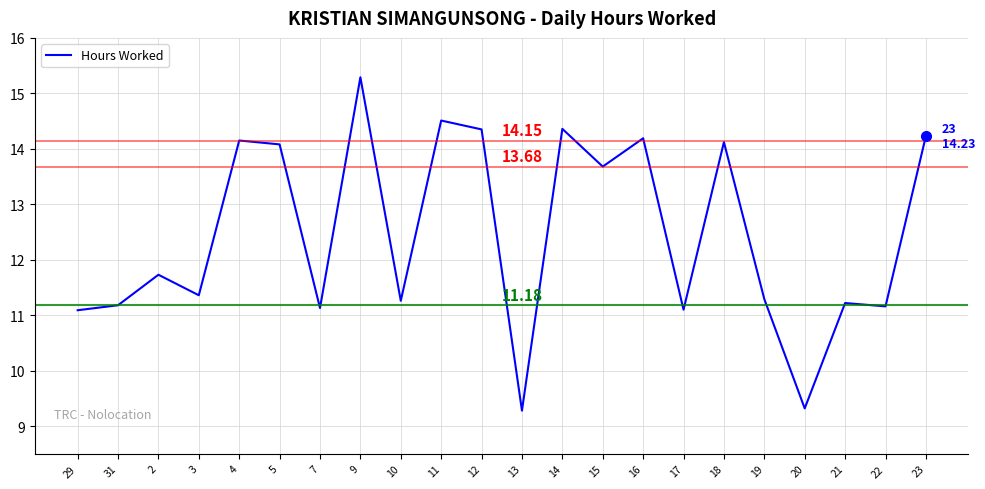

What is the maximum value shown in the chart?

15.3